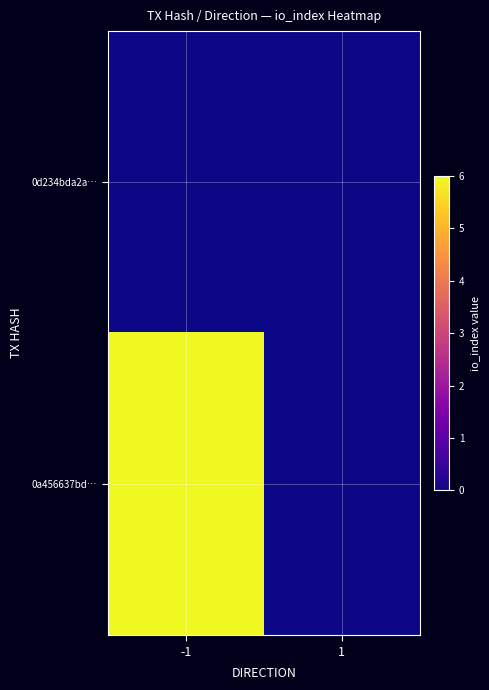

Reading left to right, extract all data points from this chart.

0d234bda2a…: -1=0	1=0
0a456637bd…: -1=6	1=0